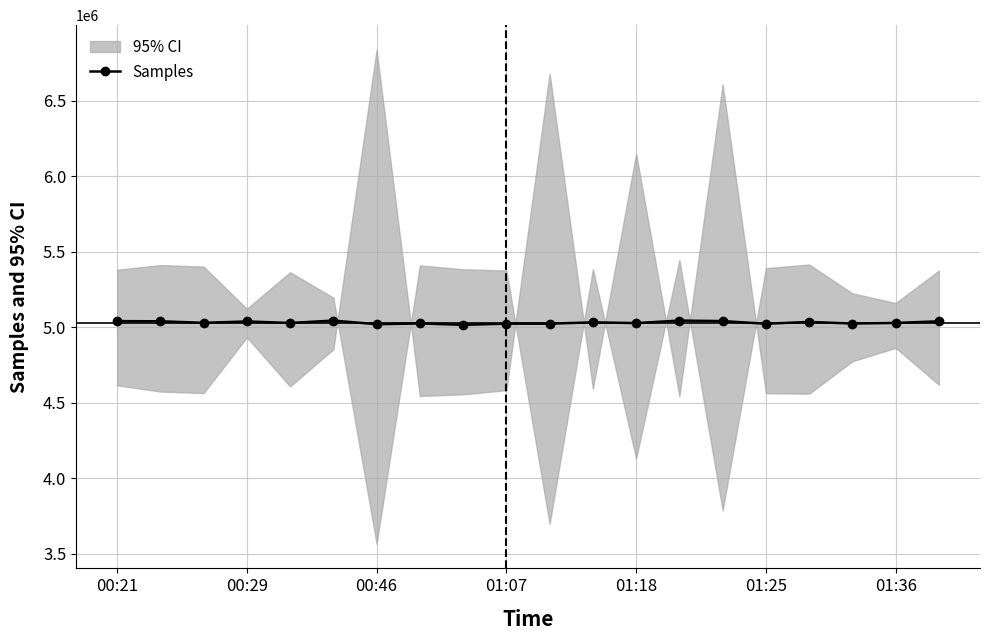

Reading left to right, what are all the values shown in this chart?

5040807	5039807	5029687	5038690	5028767	5044425	5020365	5025334	5016165	5023937	5023796	5032943	5027768	5044512	5041087	5023439	5035535	5024868	5028763	5039764